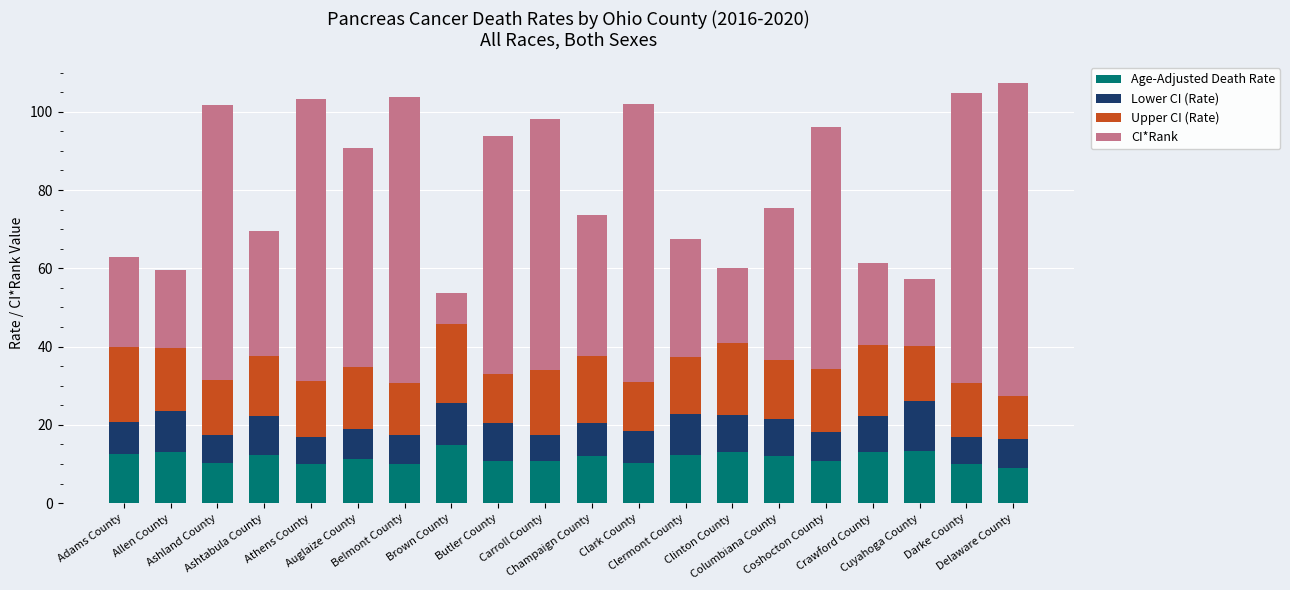

What is the minimum value for Age-Adjusted Death Rate?

9.0